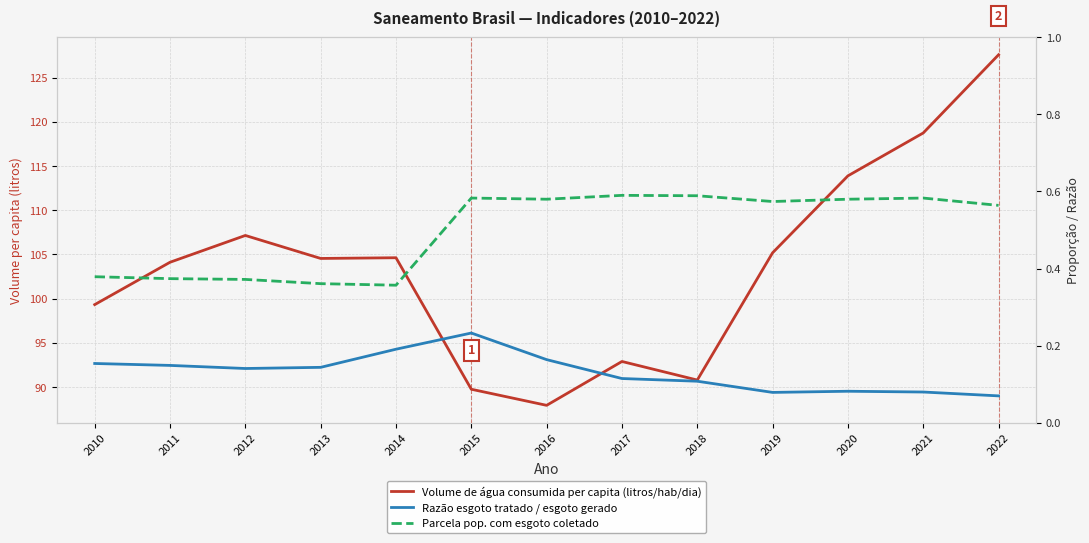

What is the average value of the Razão entre volume de esgoto tratado e ... series?

0.1